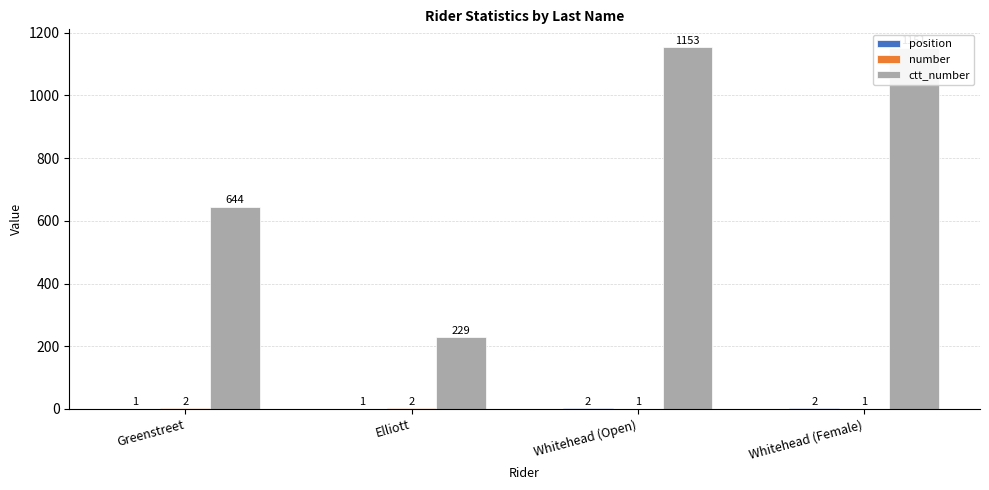

At which category is the sum across all series the highest?

Whitehead (Open)